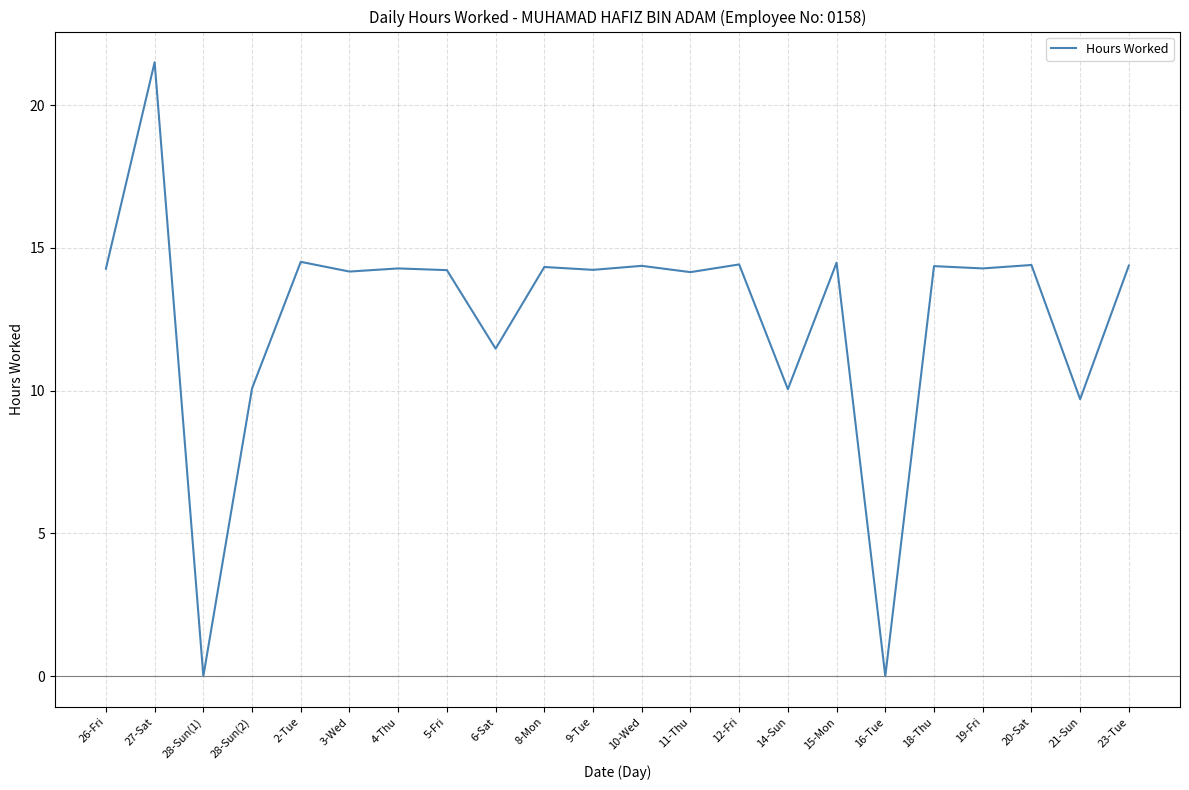

What is the difference between the maximum and minimum values?

21.5